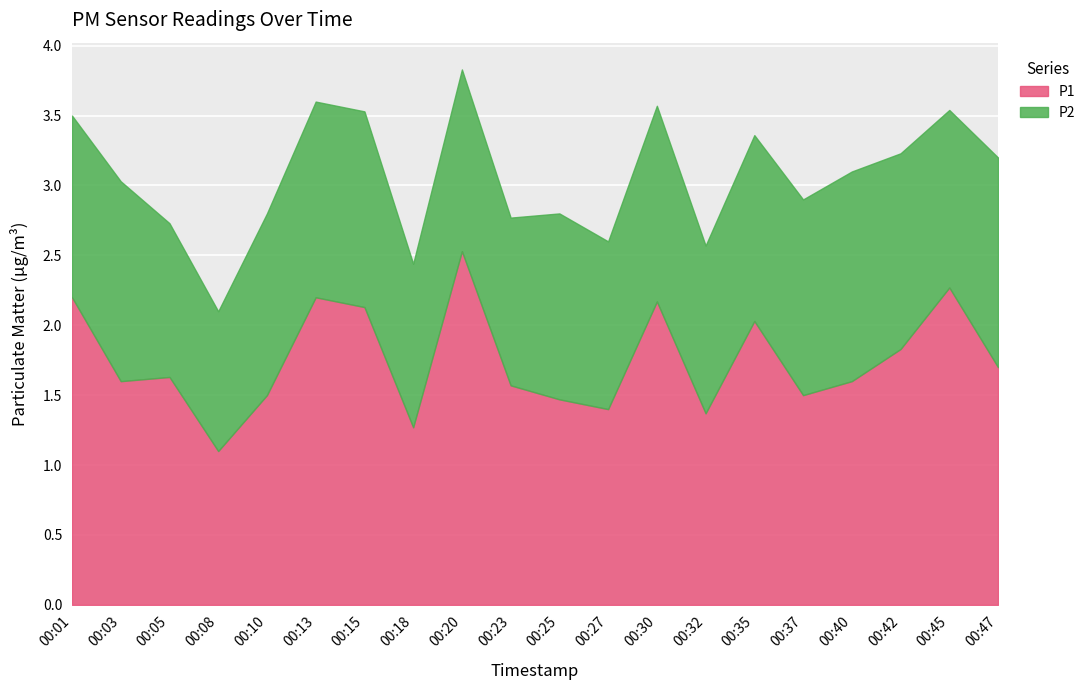

Reading right to left, extract all data points from this chart.

P1: 1.7	2.3	1.8	1.6	1.5	2.0	1.4	2.2	1.4	1.5	1.6	2.5	1.3	2.1	2.2	1.5	1.1	1.6	1.6	2.2
P2: 1.5	1.3	1.4	1.5	1.4	1.3	1.2	1.4	1.2	1.3	1.2	1.3	1.2	1.4	1.4	1.3	1.0	1.1	1.4	1.3